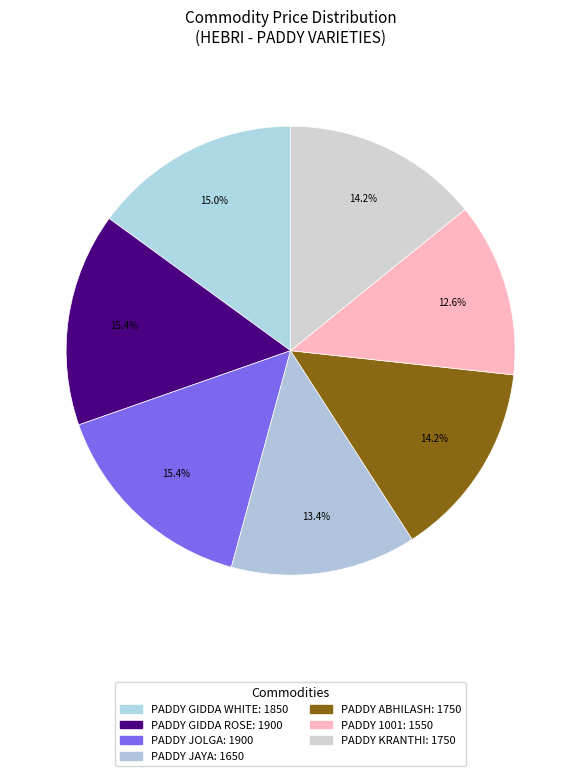

Does any single category account for the majority?

No